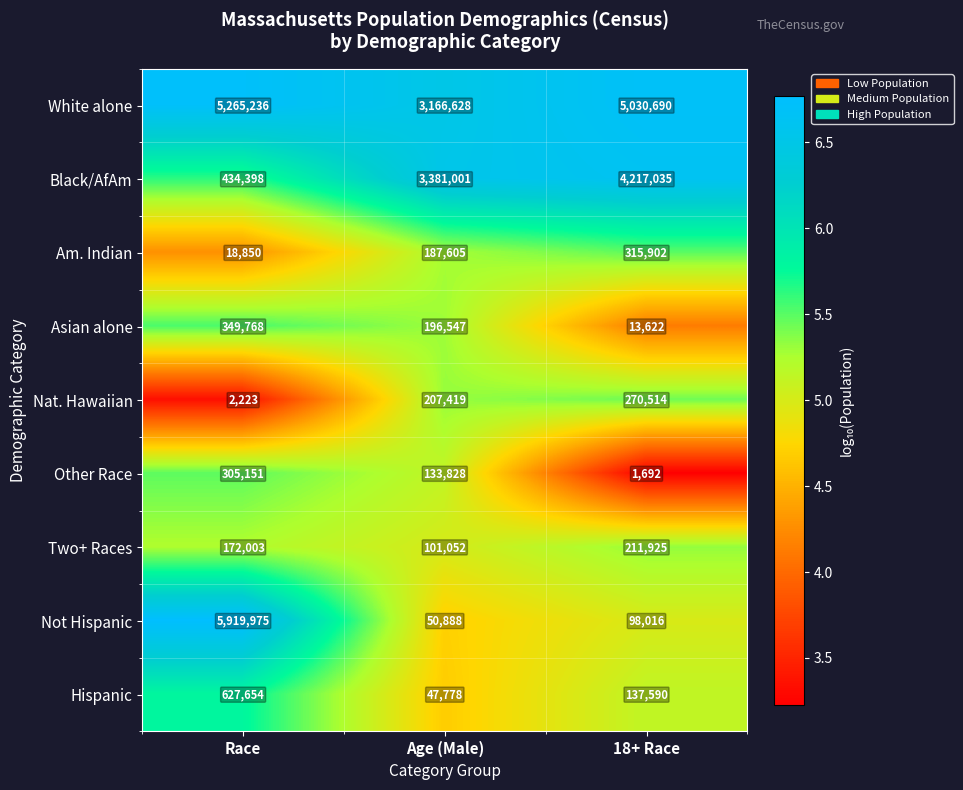

What is the average value of the Other Race series?

146890